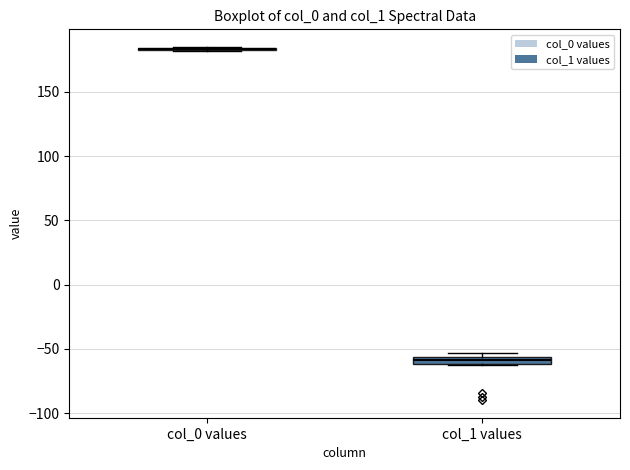

Where is the lower edge of the box for col_1 values on the y-axis? The values are not printed on the chart, so give them approximately, as read against the axis.

-60